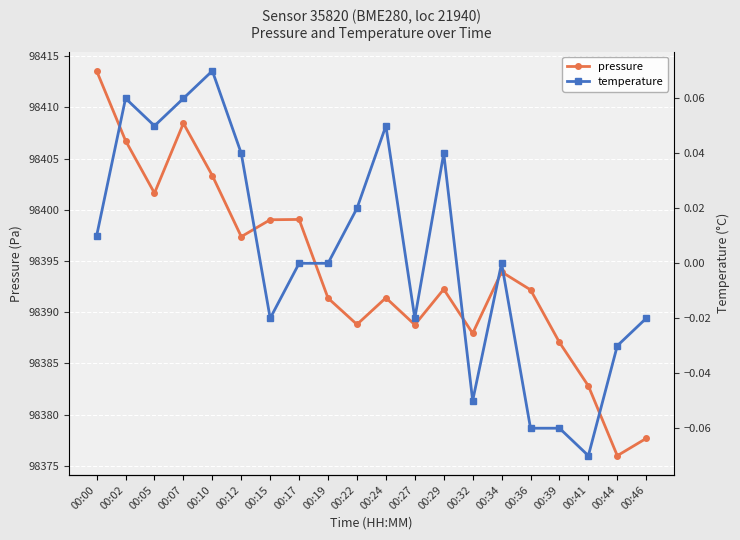

Where does the pressure series first go above 98392?

00:00